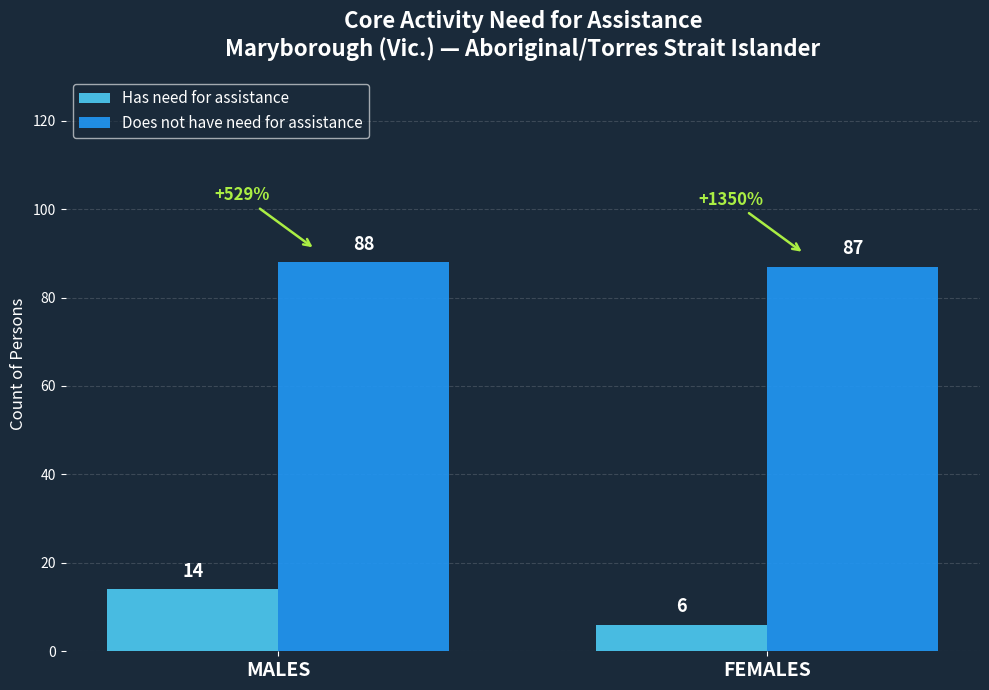

What is the highest value of the Does not have need for assistance series?

88